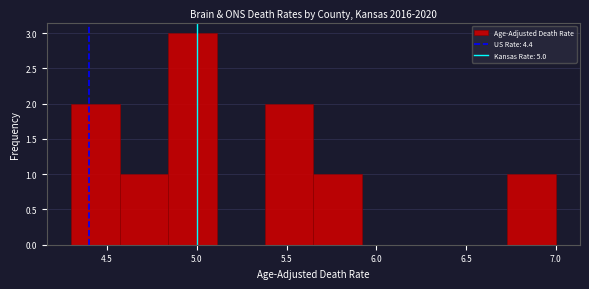

Reading left to right, list every bar in this chart as the range it spans on the x-axis followed by its height. Neither the bar edges nor the heights are printed on the chart, so give them approximately, as read against the axes.

4.30 to 4.57: 2
4.57 to 4.84: 1
4.84 to 5.11: 3
5.11 to 5.38: 0
5.38 to 5.65: 2
5.65 to 5.92: 1
5.92 to 6.19: 0
6.19 to 6.46: 0
6.46 to 6.73: 0
6.73 to 7.00: 1